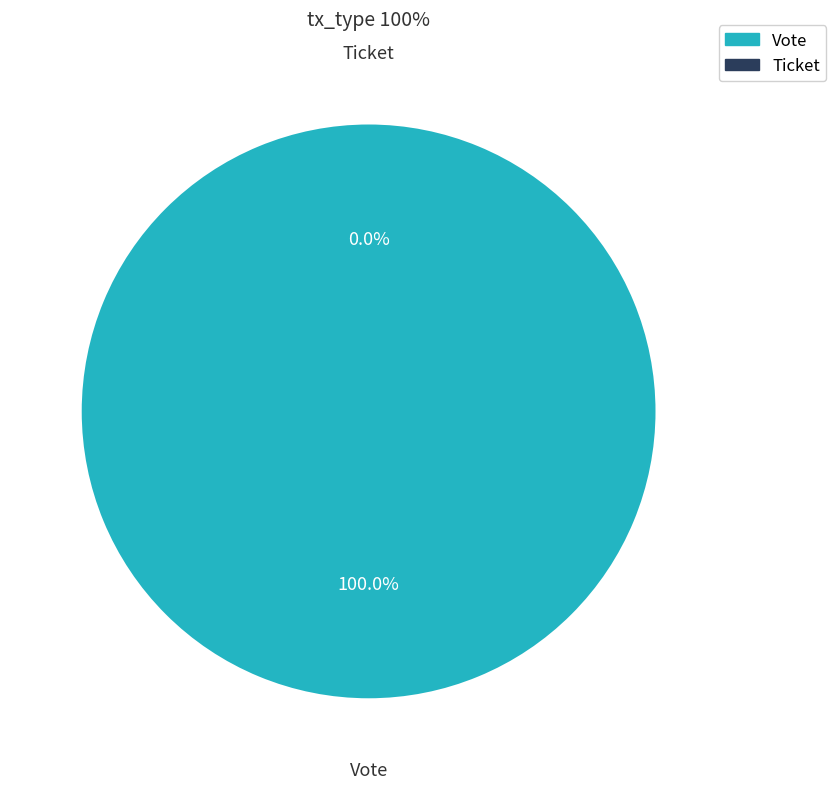

Which category has the smallest portion of the pie?

Ticket